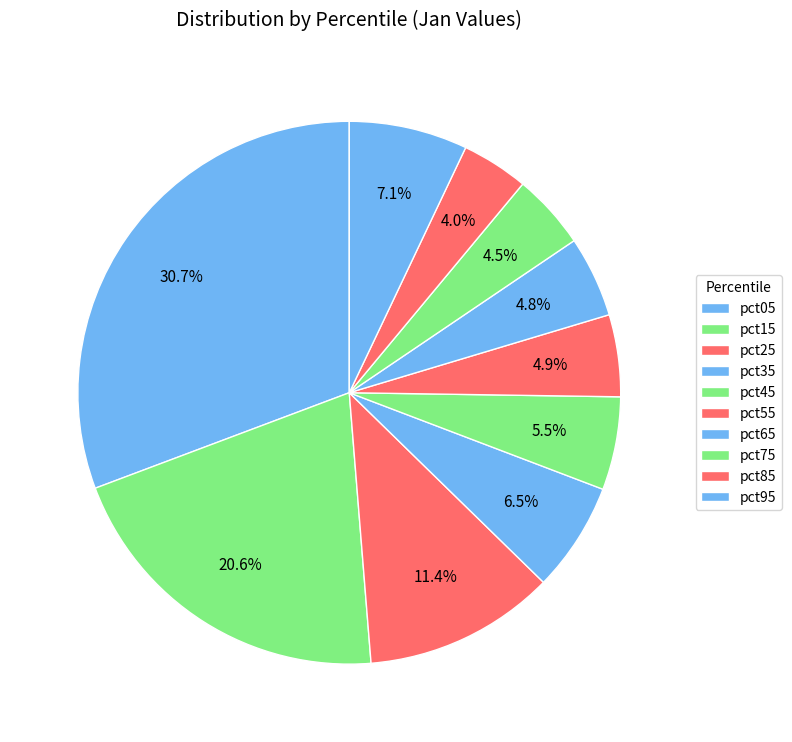

How many segments does this pie chart have?

10